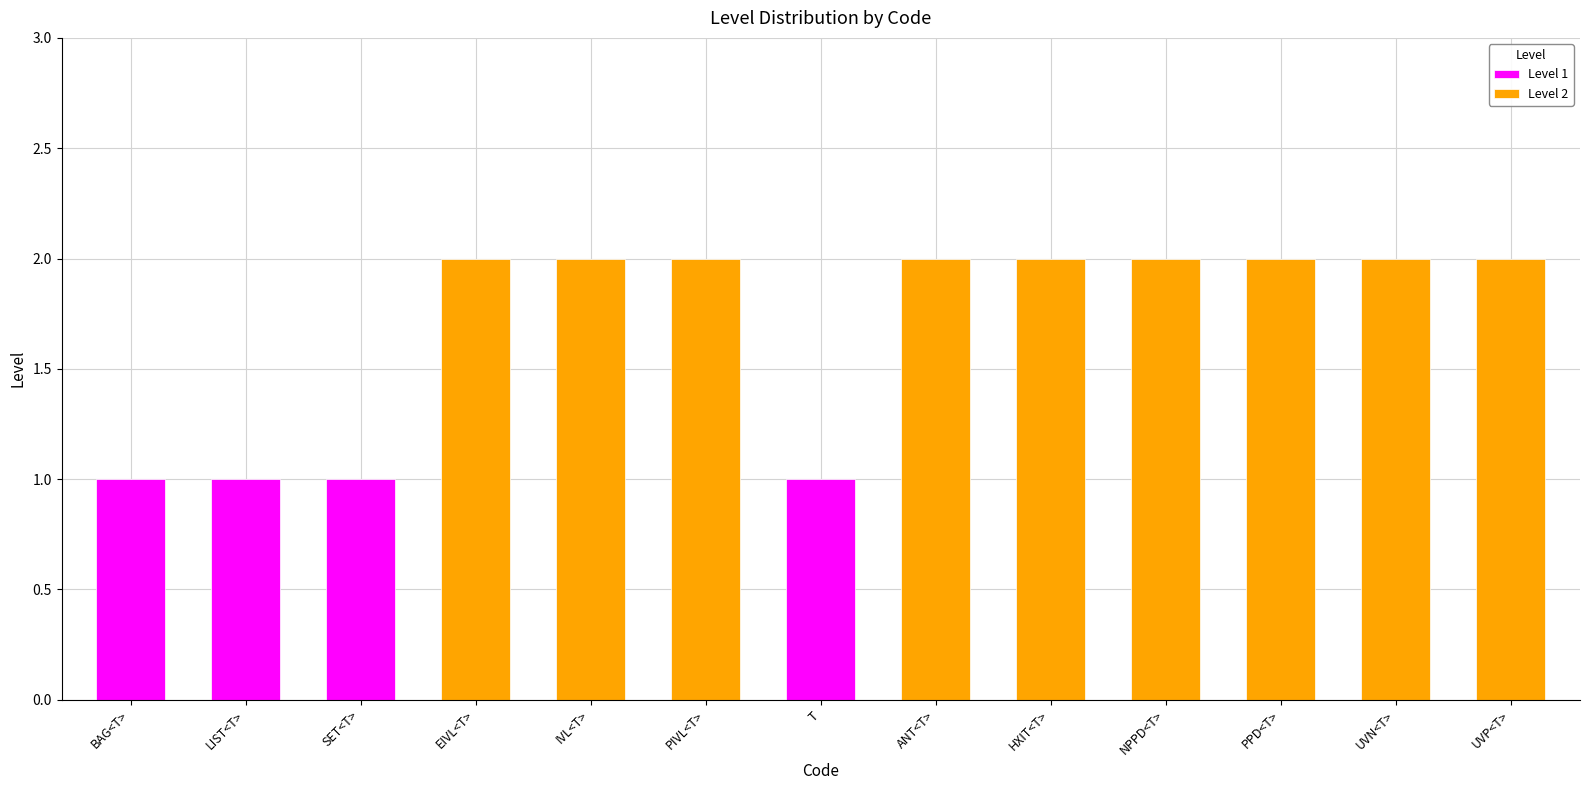

What position from the right is T?

7